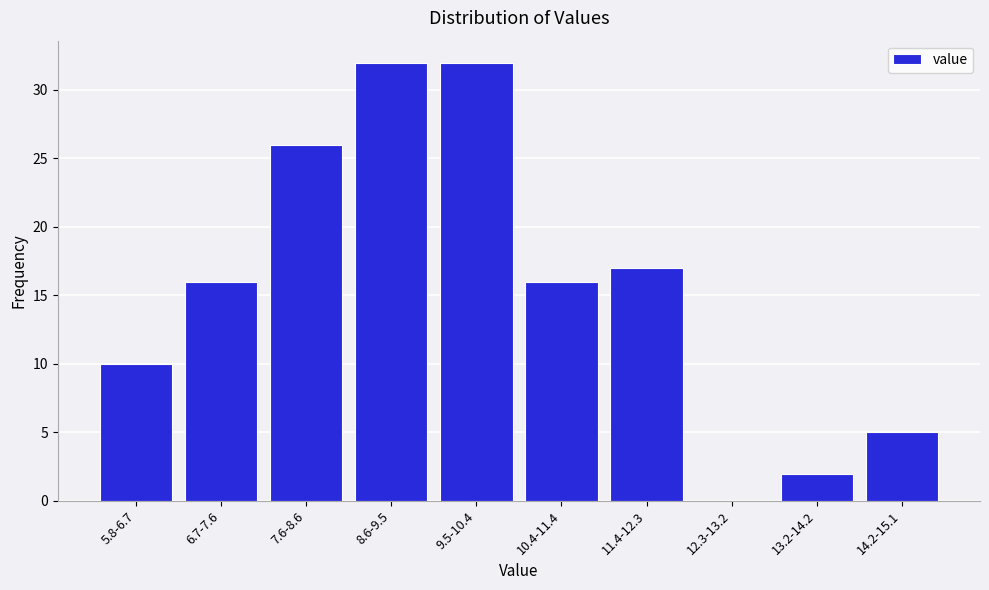

Reading left to right, list all the values displayed in this chart.

5.8-6.7=10	6.7-7.6=16	7.6-8.6=26	8.6-9.5=32	9.5-10.4=32	10.4-11.4=16	11.4-12.3=17	12.3-13.2=0	13.2-14.2=2	14.2-15.1=5